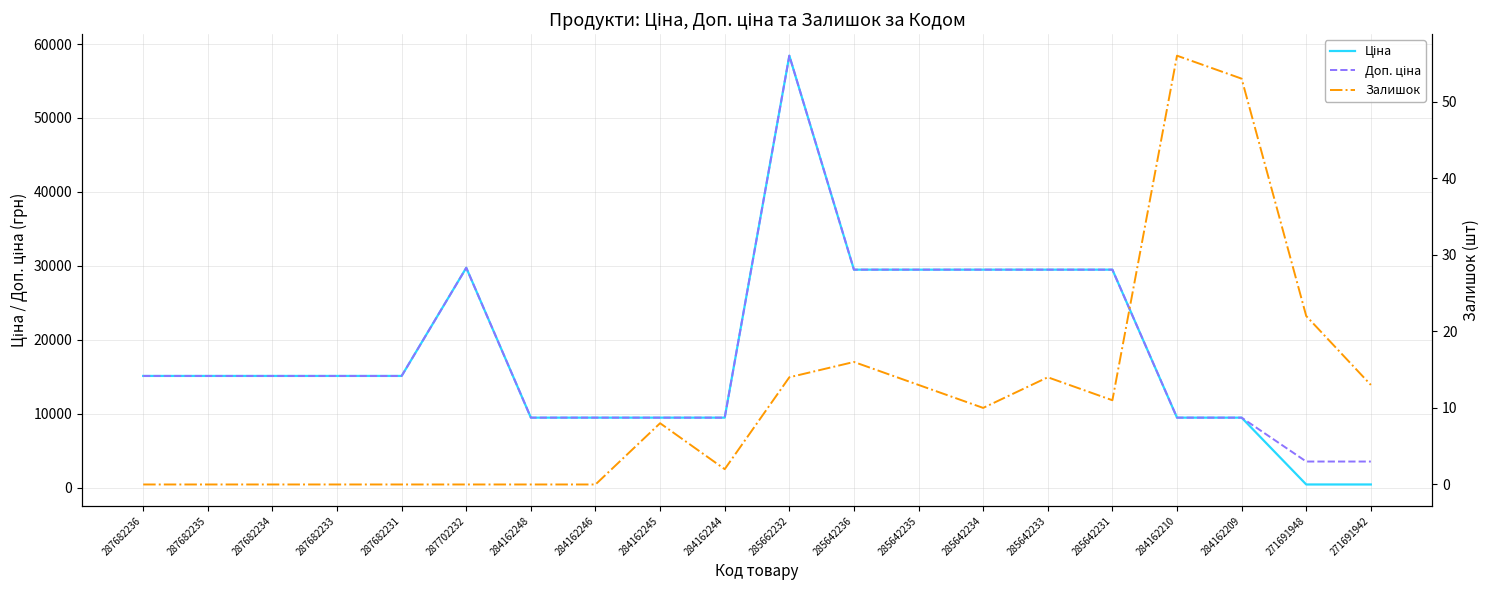

At which label is Ціна closest to 29434?

285642236